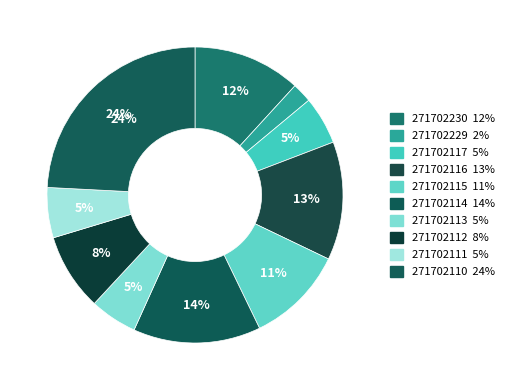

Count the number of slices in the pie.

10